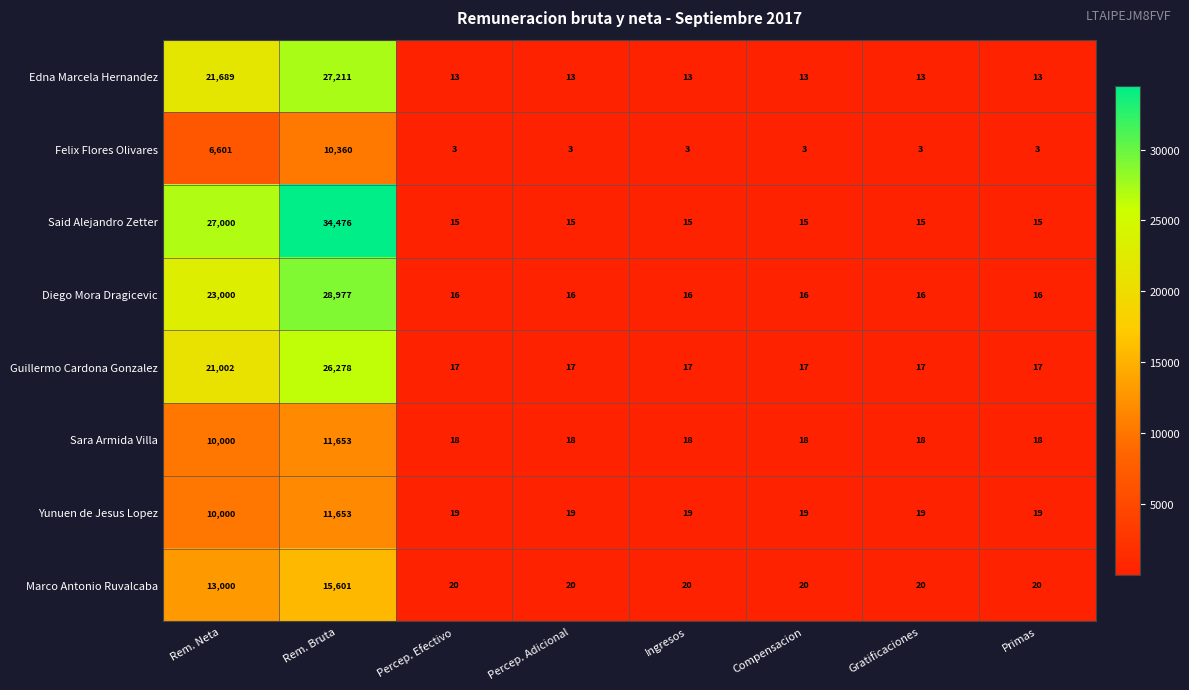

Count the number of categories in the chart.

8